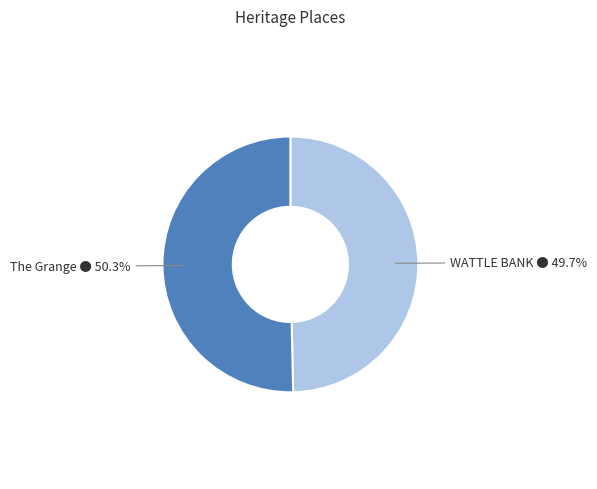

Is there any slice that represents more than half of the pie?

Yes